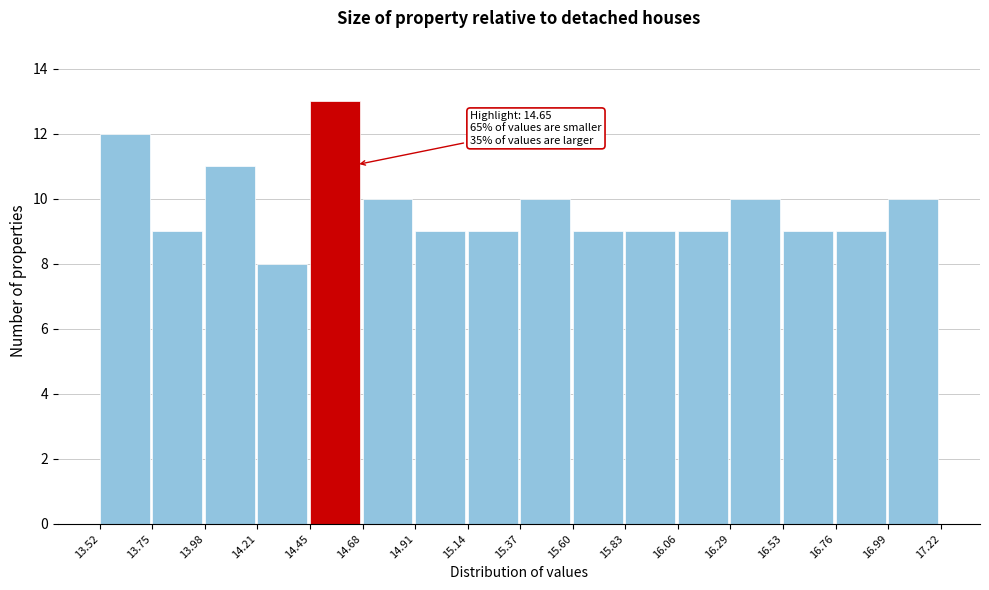

Which range on the x-axis has the tallest bar?

14.45 to 14.68